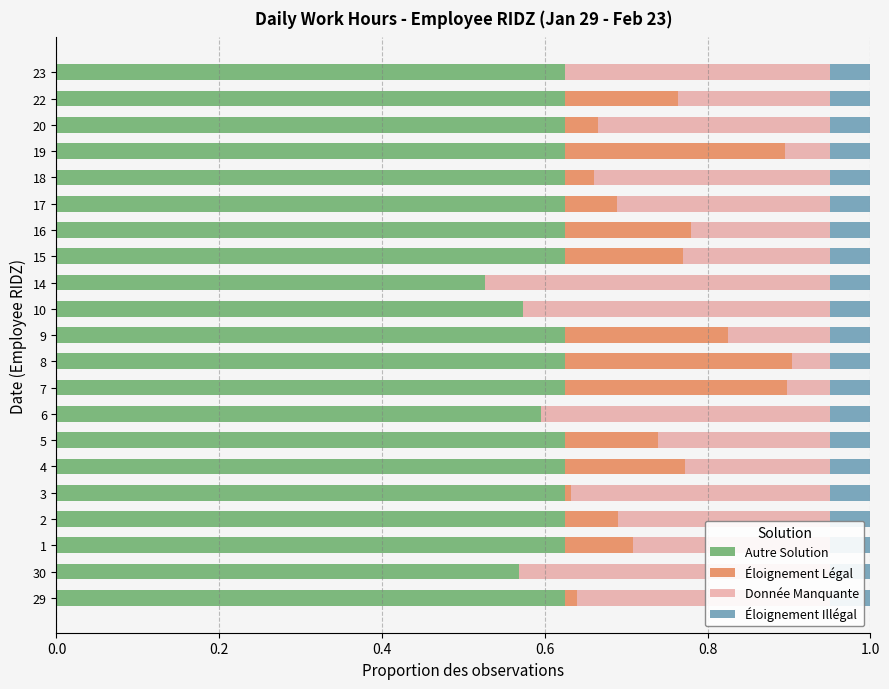

Is it true that Éloignement Légal equals 0.0 at 18?

False